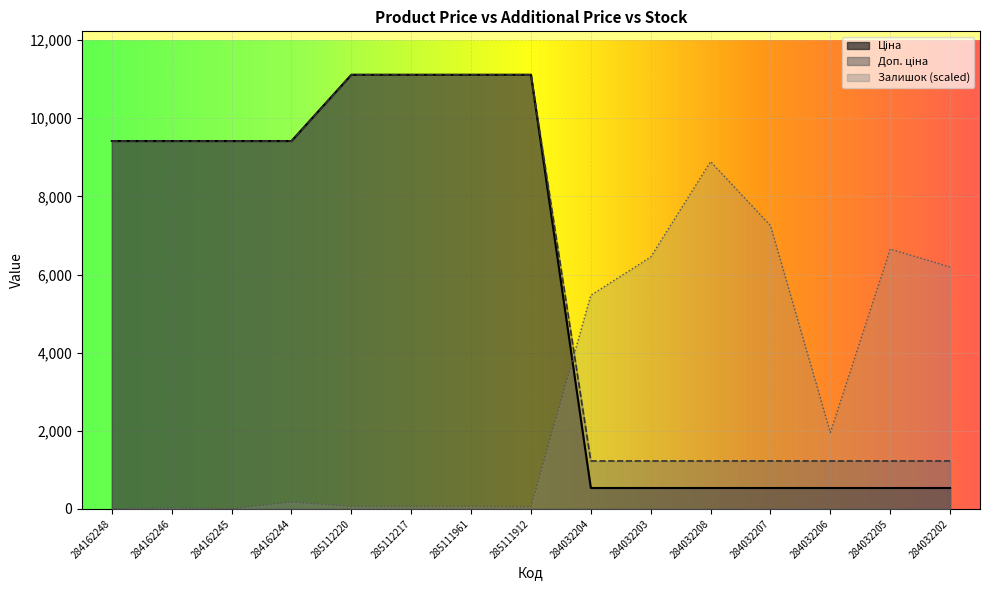

Count the number of data series in this chart.

3